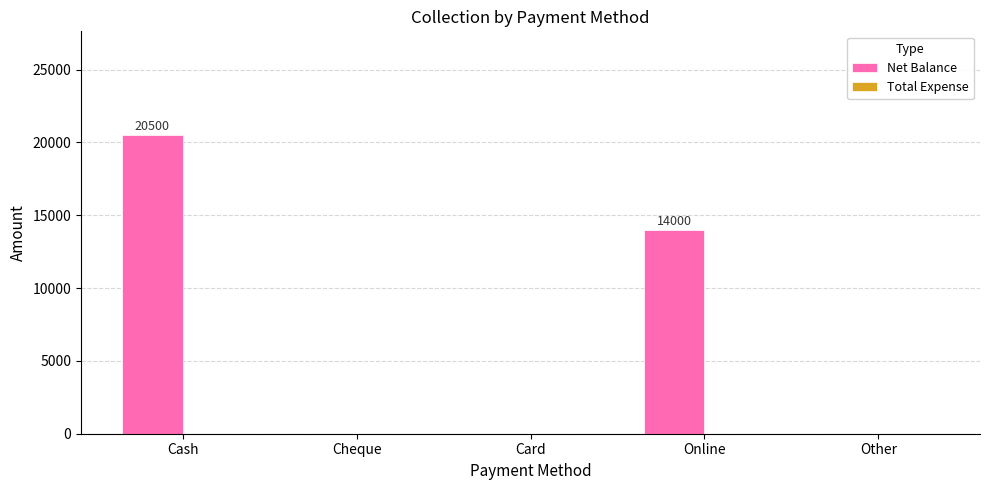

True or false: the data shows 11860 at Cash.

False